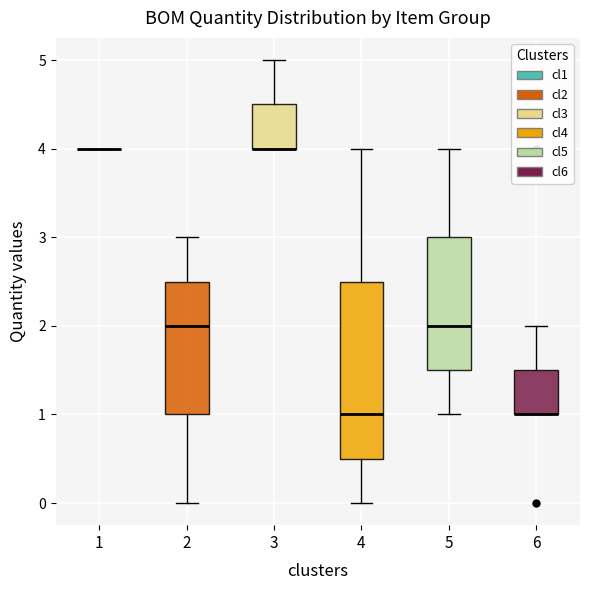

Where does the upper whisker of the box at x = 4 end on the y-axis? The values are not printed on the chart, so give them approximately, as read against the axis.

4.0